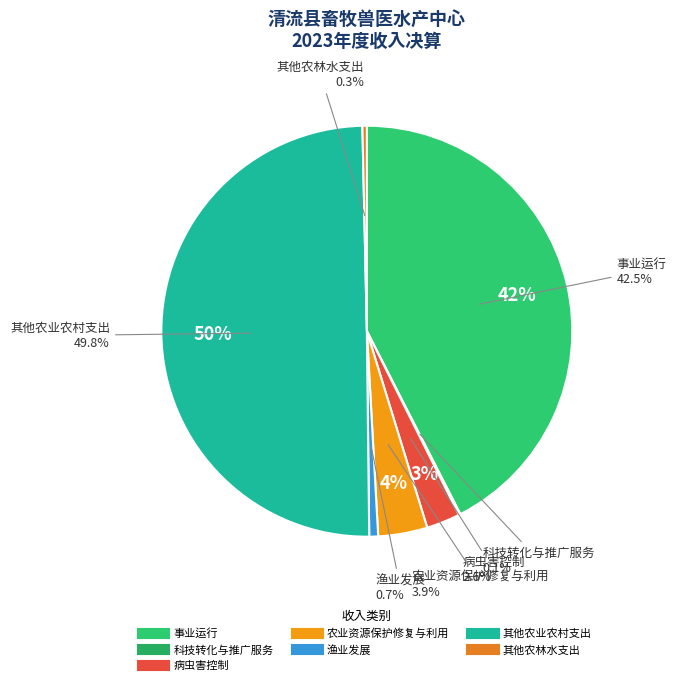

Is 病虫害控制 the majority of the pie?

No